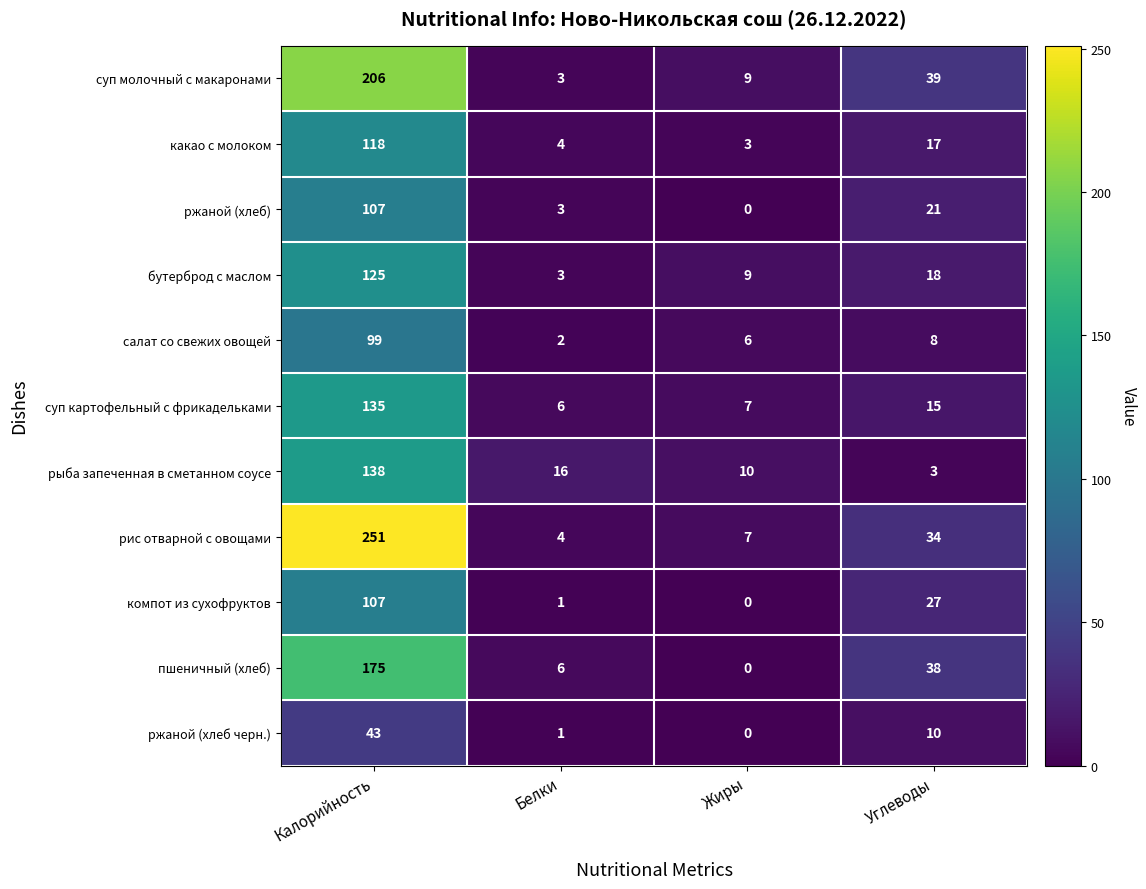

Which series has the largest total across all categories?

рис отварной с овощами